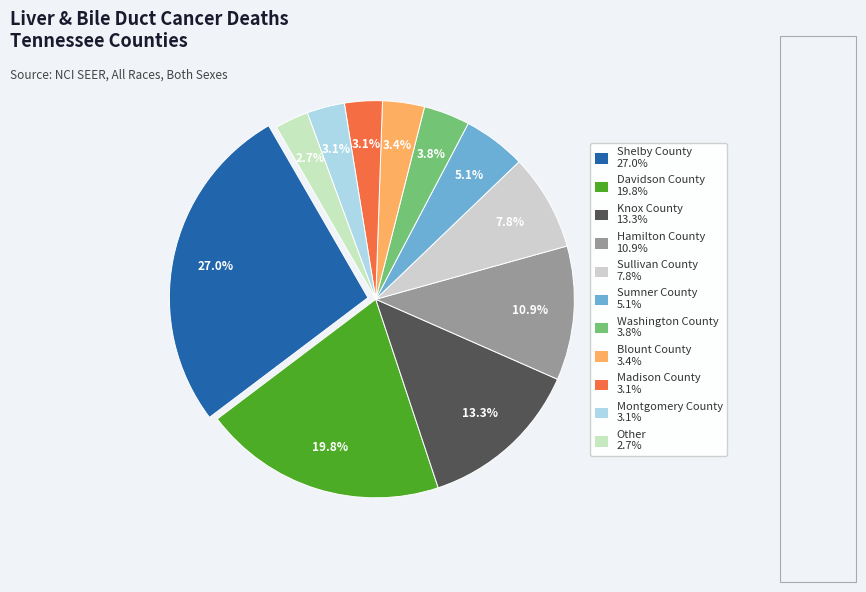

To the nearest percent, what is the combined percentage of Madison County and Hamilton County?

14%